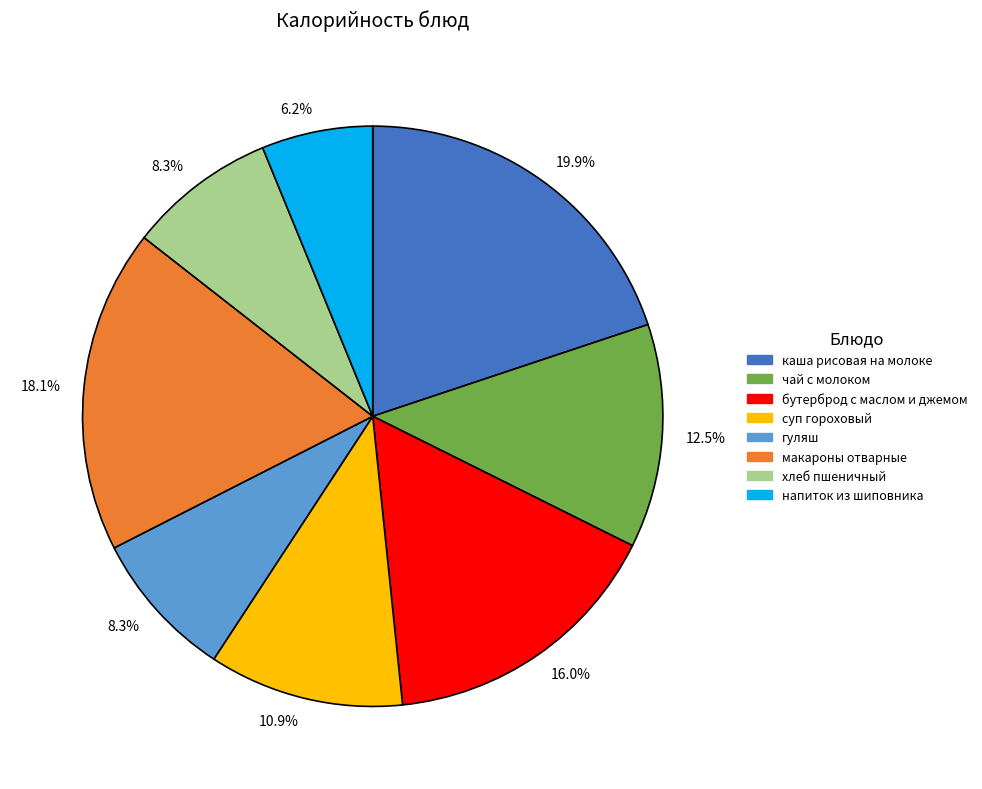

Does any single category account for the majority?

No